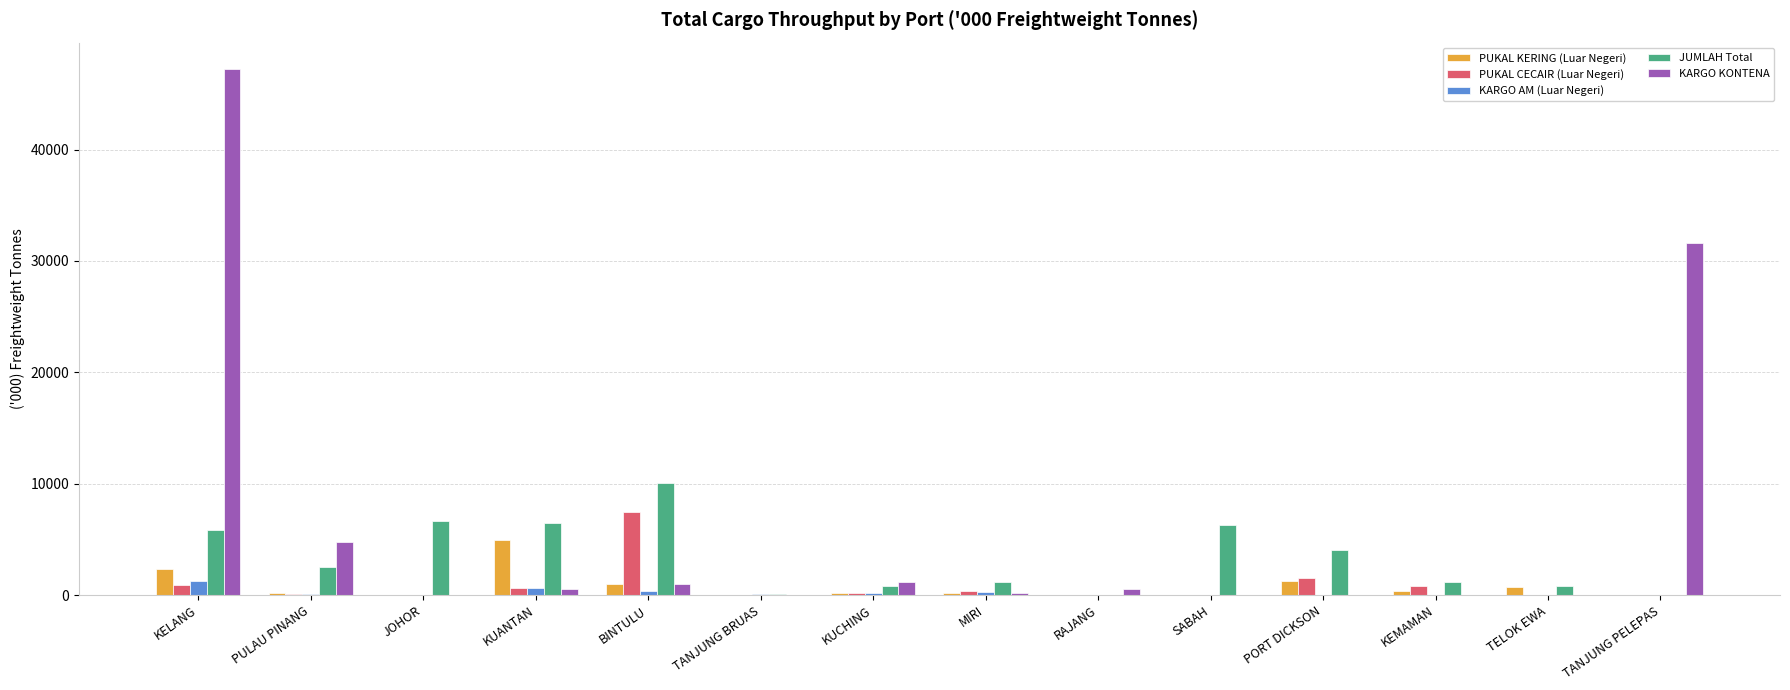

What is the maximum value for PUKAL KERING (Luar Negeri)?

4896.8